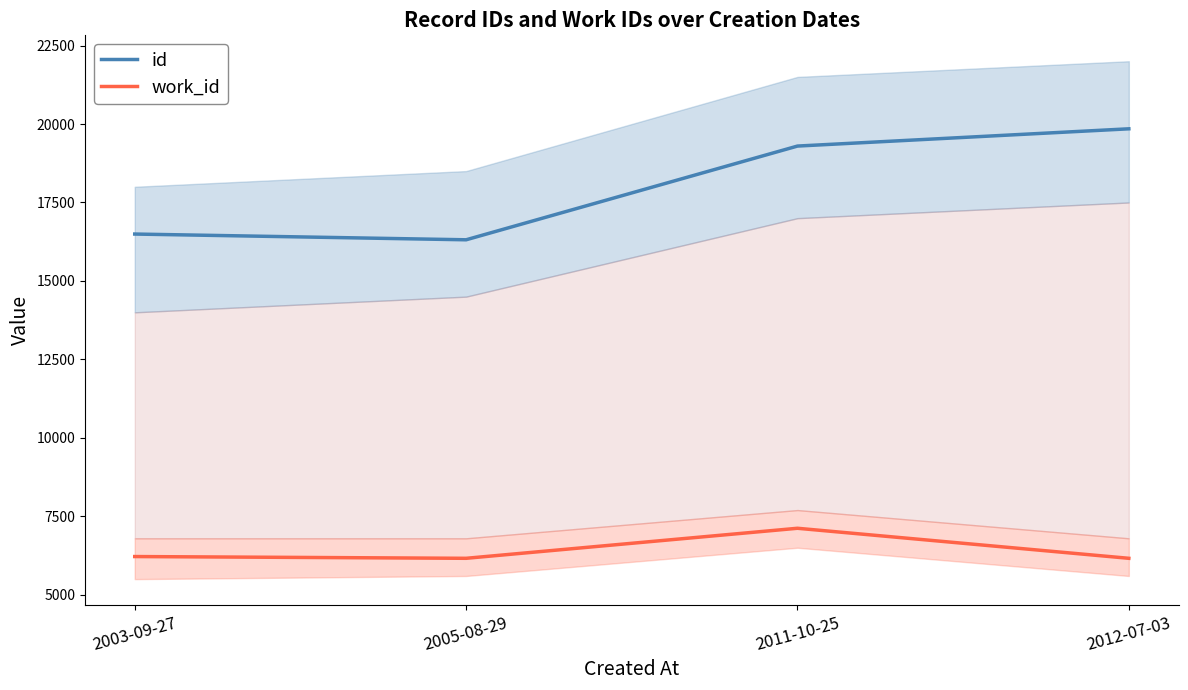

In work_id, how many points are higher than both neighbors (excluding endpoints)?

1